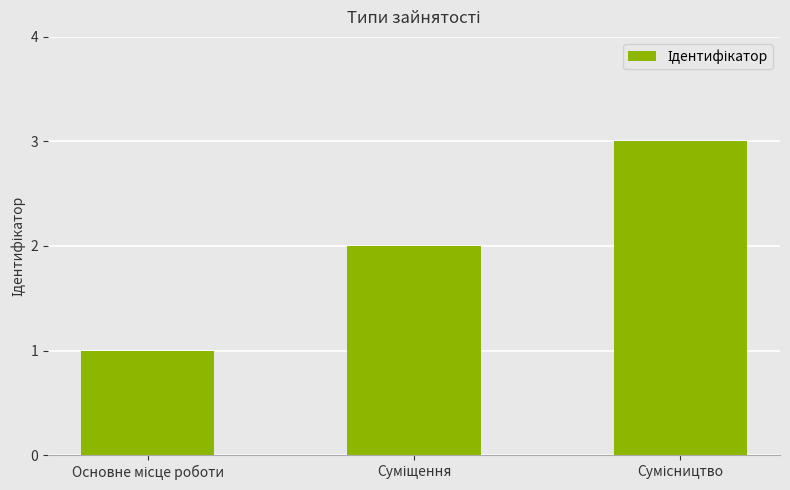

Count the number of categories in the chart.

3